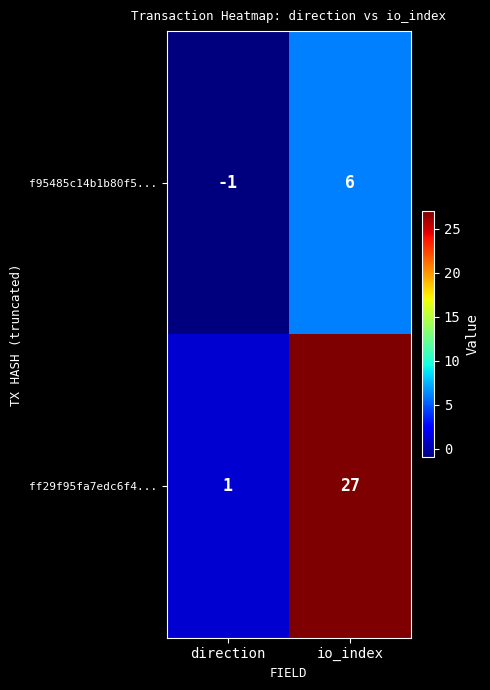

What is the sum of all ff29f95fa7edc6f4... values?

28